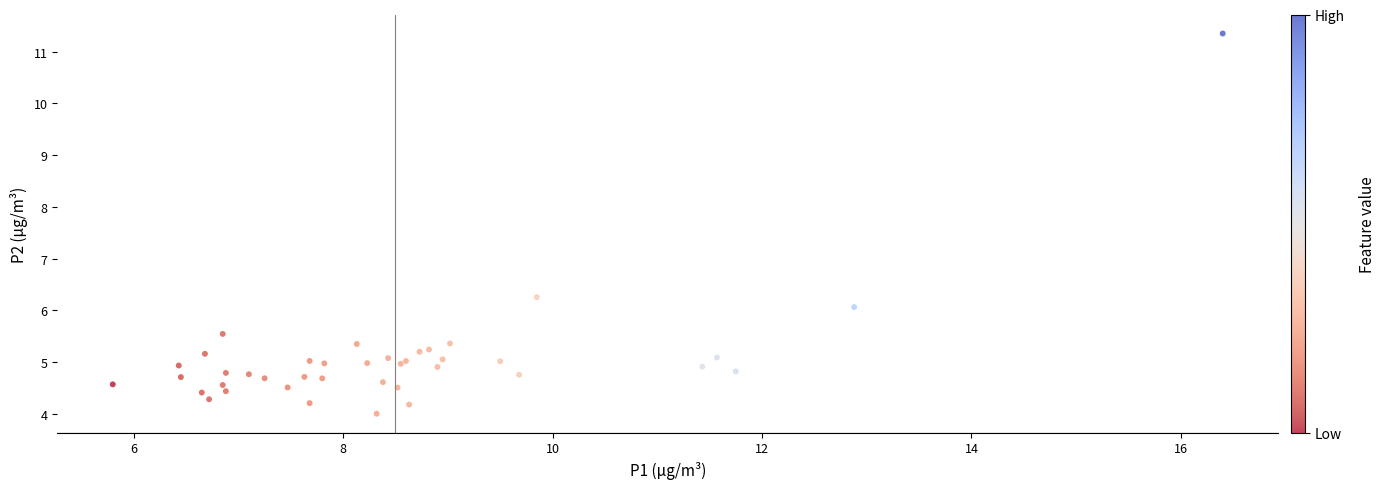

What Y value in the scatter plot is closest to 7?

6.3